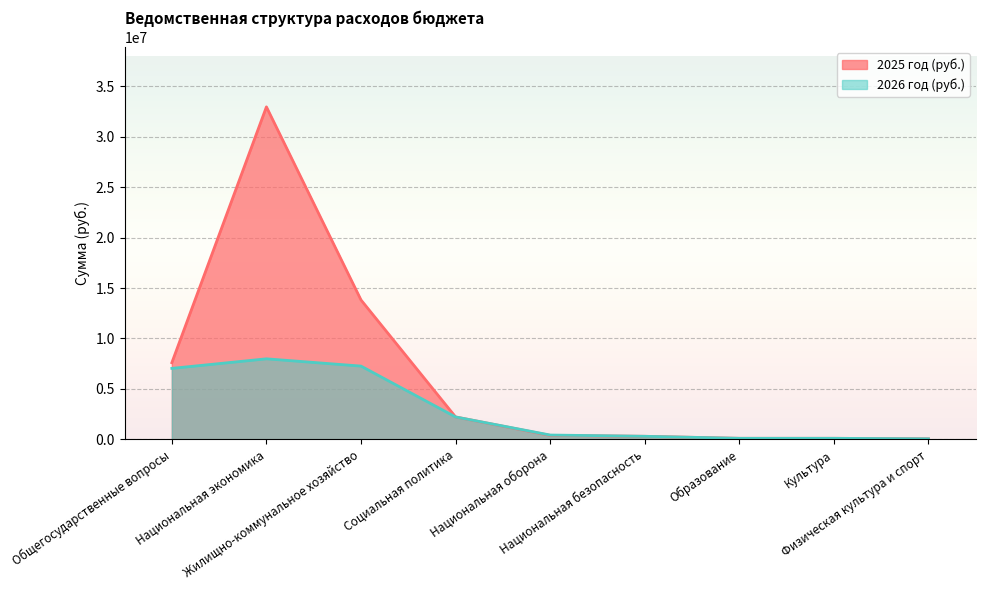

Reading right to left, extract all data points from this chart.

2025 год (руб.): Физическая культура и спорт=50000	Культура=100000	Образование=100000	Национальная безопасность=300000	Национальная оборона=390171	Социальная политика=2218441	Жилищно-коммунальное хозяйство=13818787	Национальная экономика=32965460	Общегосударственные вопросы=7597299
2026 год (руб.): Физическая культура и спорт=50000	Культура=100000	Образование=100000	Национальная безопасность=300000	Национальная оборона=425644	Социальная политика=2218439	Жилищно-коммунальное хозяйство=7261886	Национальная экономика=7982416	Общегосударственные вопросы=7033794